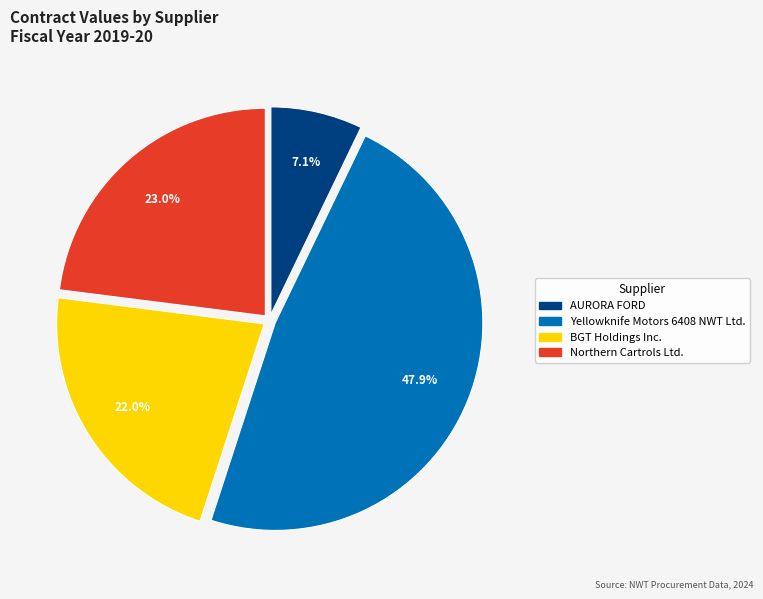

Is there a majority slice in this chart?

No